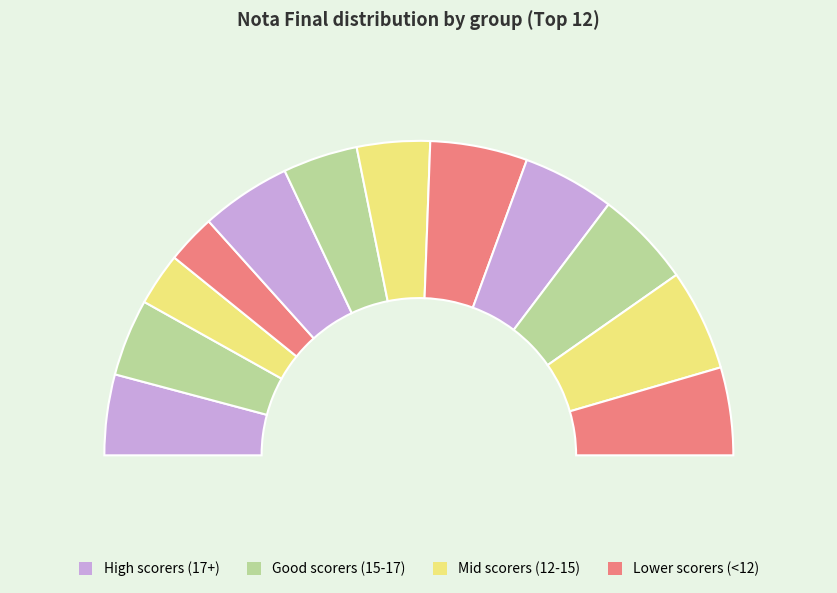

How many slices are in this pie chart?

12